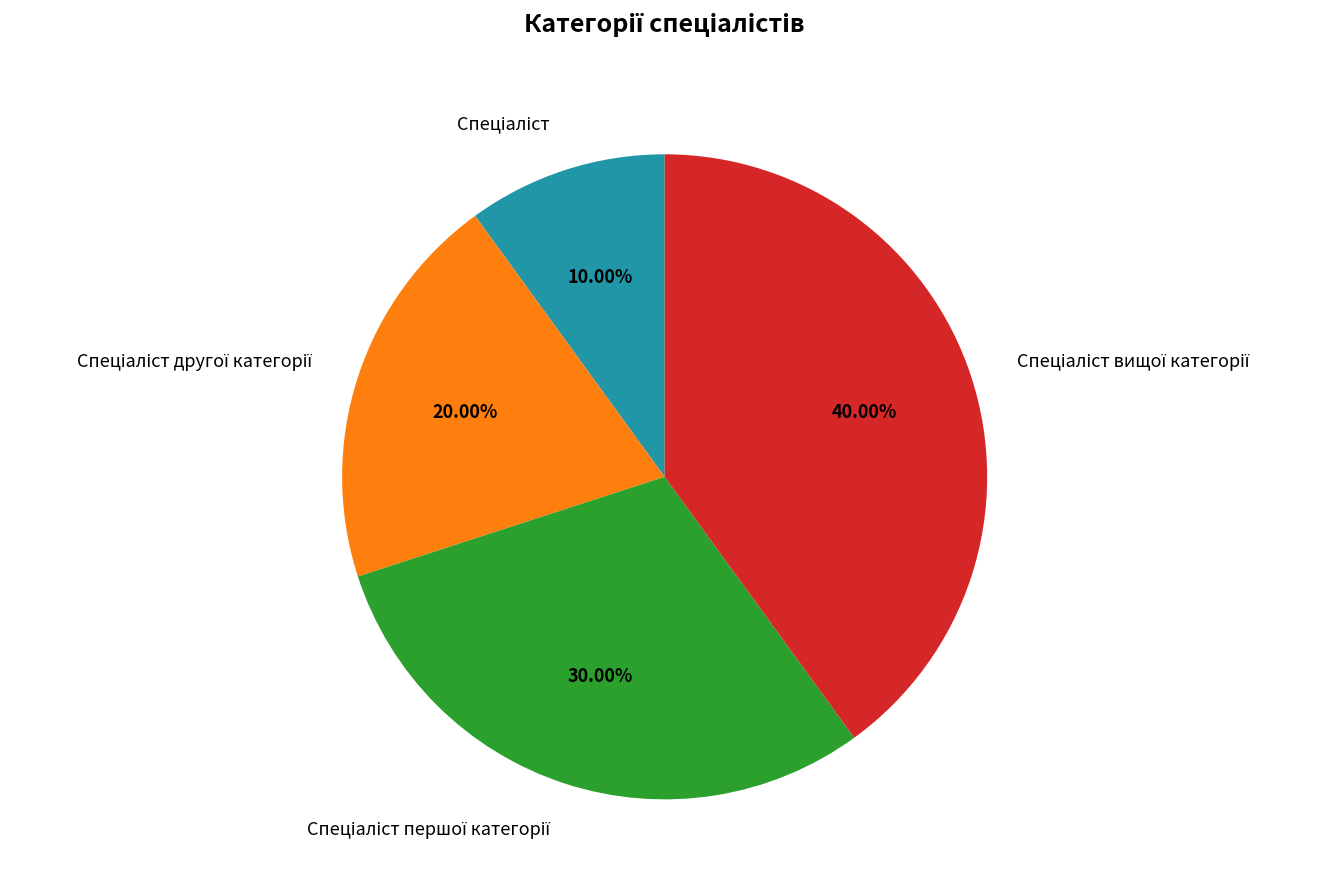

How many slices are in this pie chart?

4